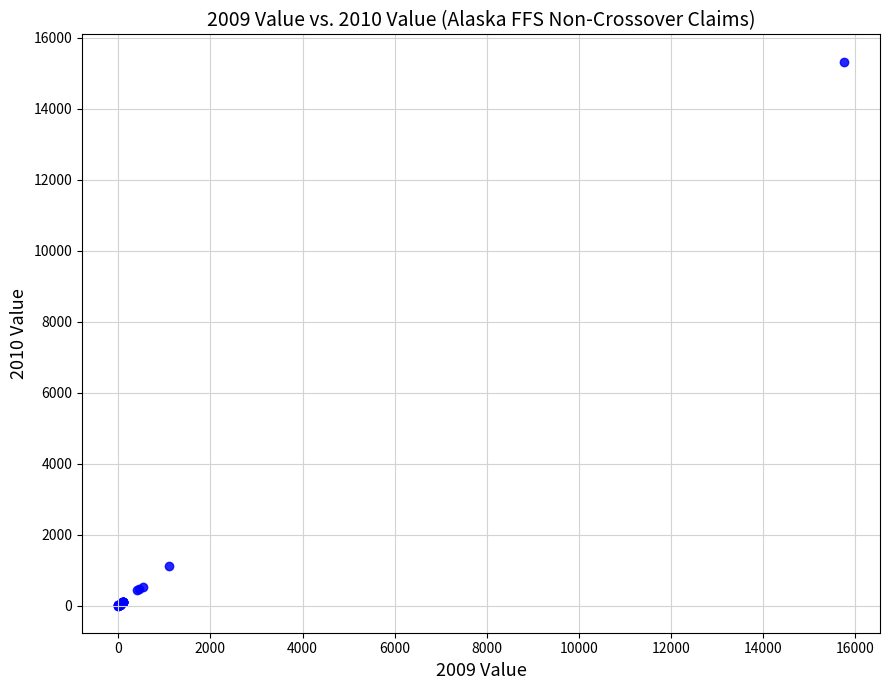

What Y value in the scatter plot is closest to 7666?

1122.6